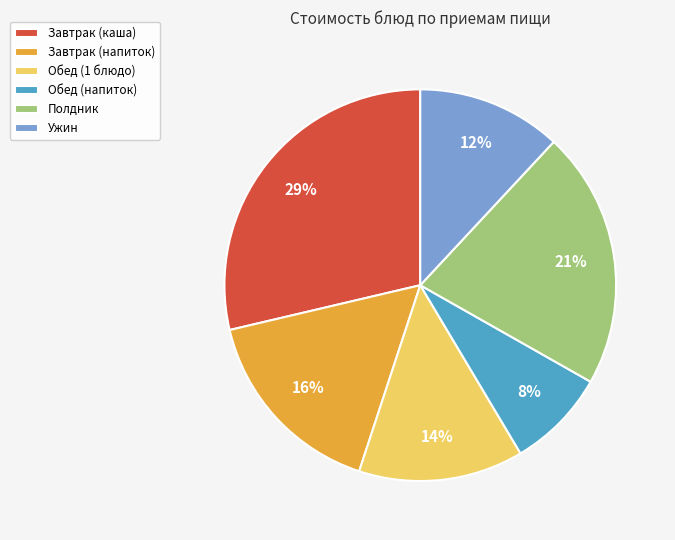

The Завтрак (напиток) slice represents 26% of the pie. True or false?

False